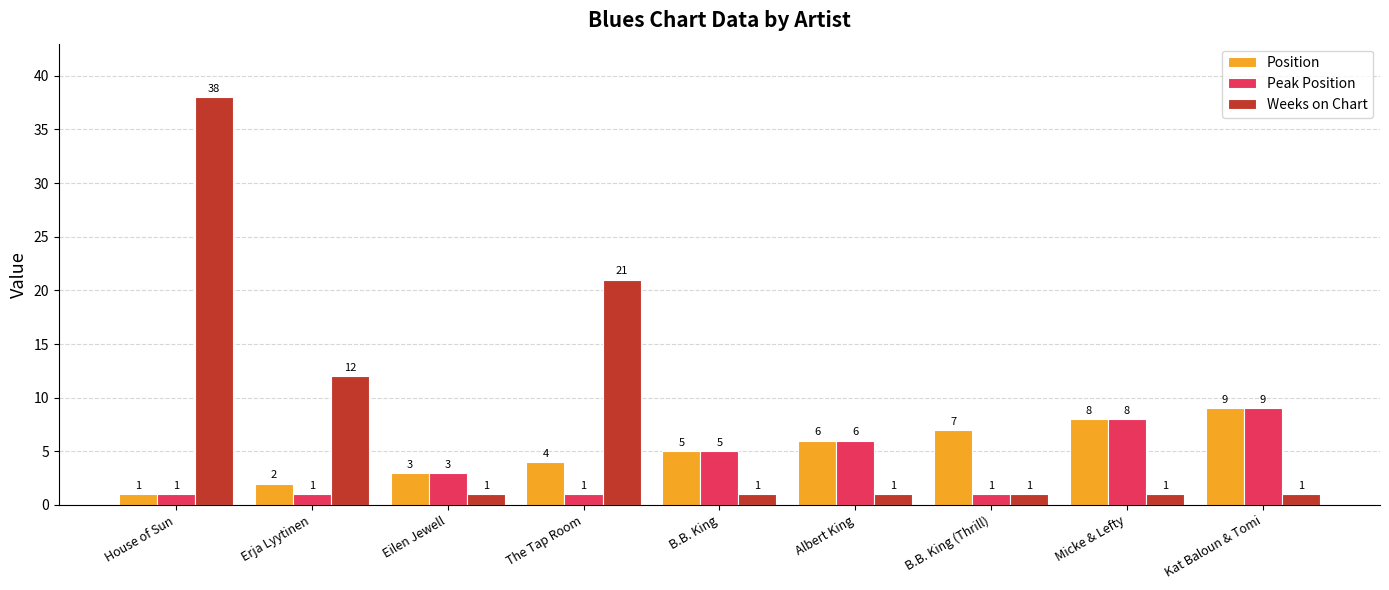

Count the number of categories in the chart.

9